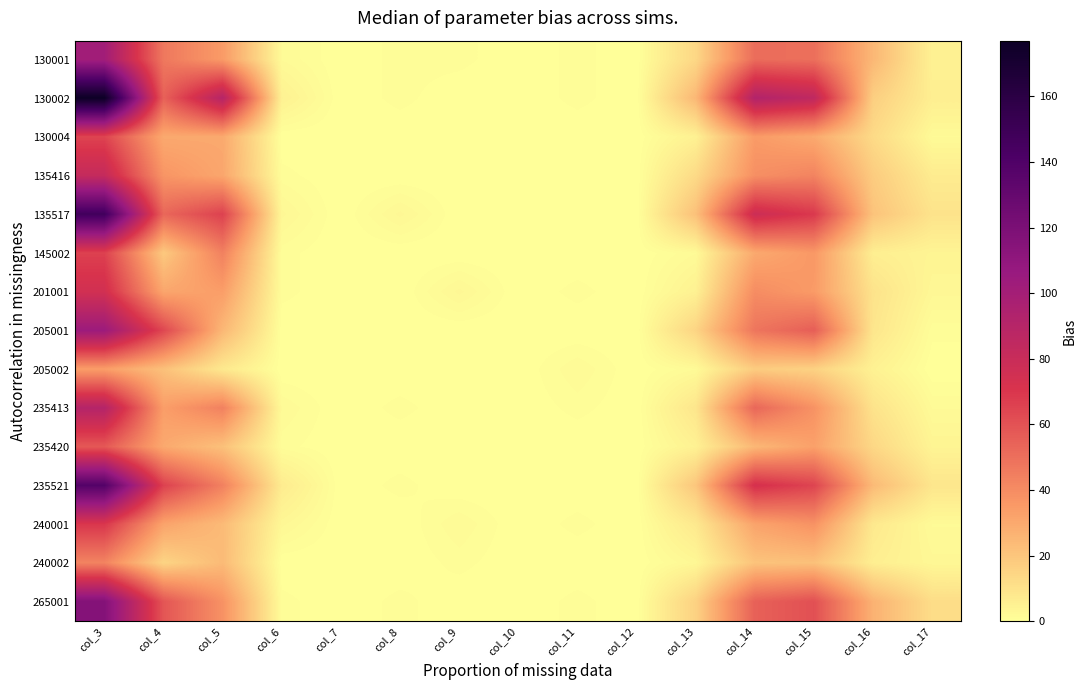

Between col_16 and col_8, which is larger?

col_16